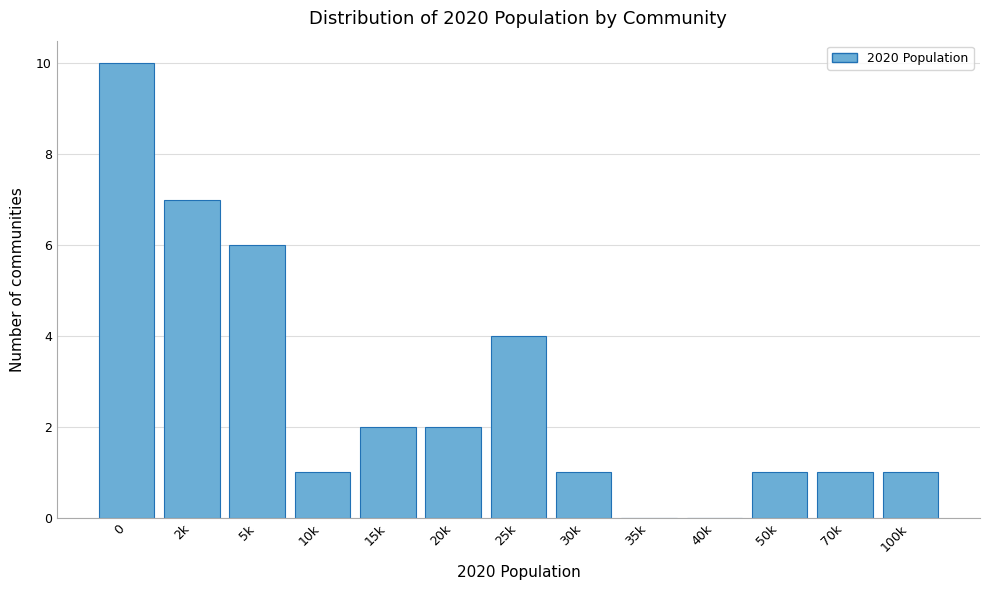

Reading right to left, list all the values displayed in this chart.

100k=1	70k=1	50k=1	40k=0	35k=0	30k=1	25k=4	20k=2	15k=2	10k=1	5k=6	2k=7	0=10